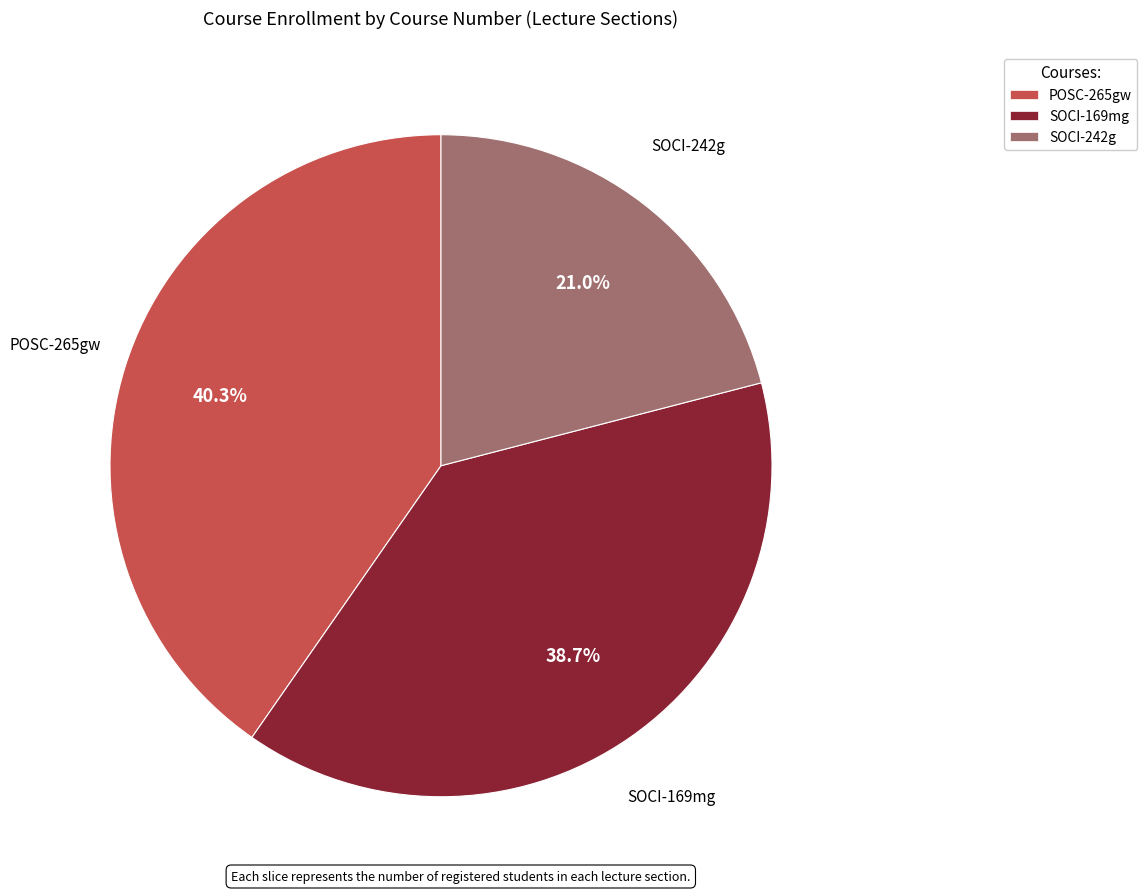

To the nearest percent, what percentage of the pie is SOCI-242g?

21%